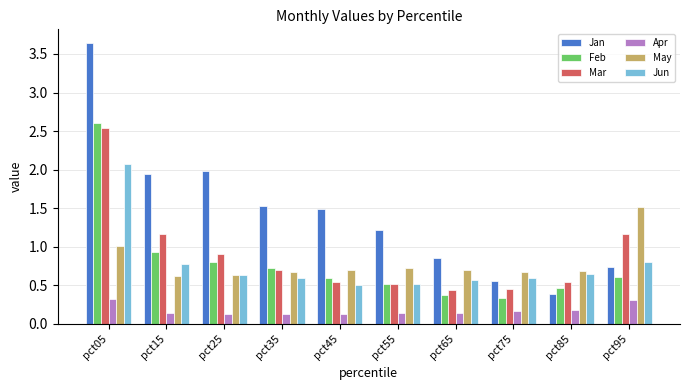

At pct65, list the series in order from largest to smallest.

Jan, May, Jun, Mar, Feb, Apr